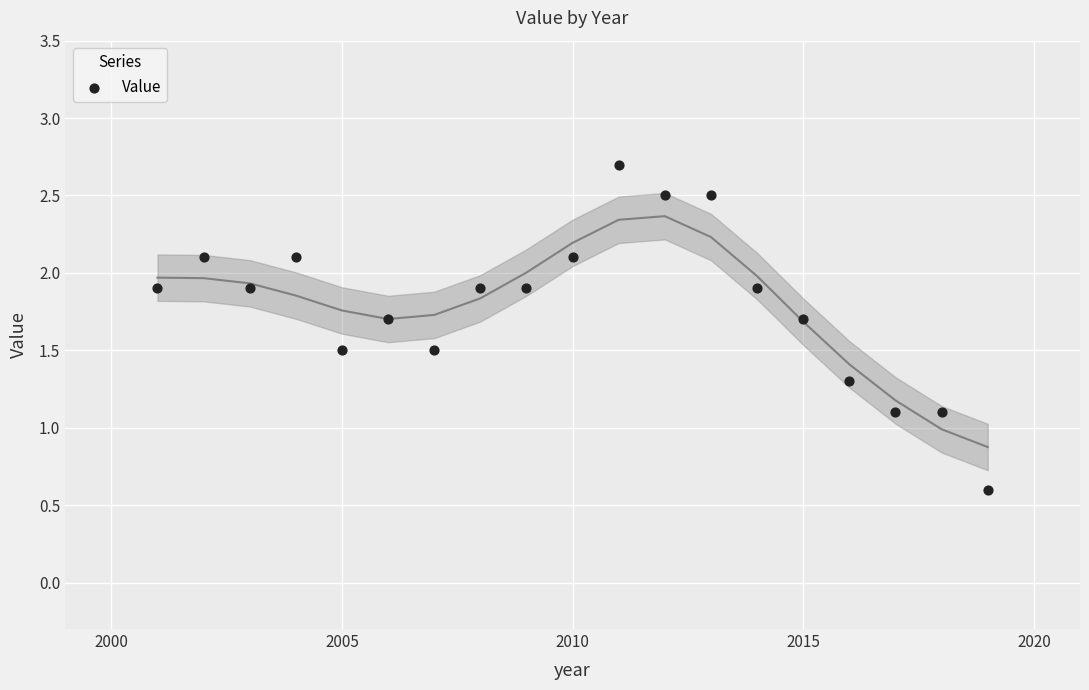

What is the range of X values (max minus min)?

18.0